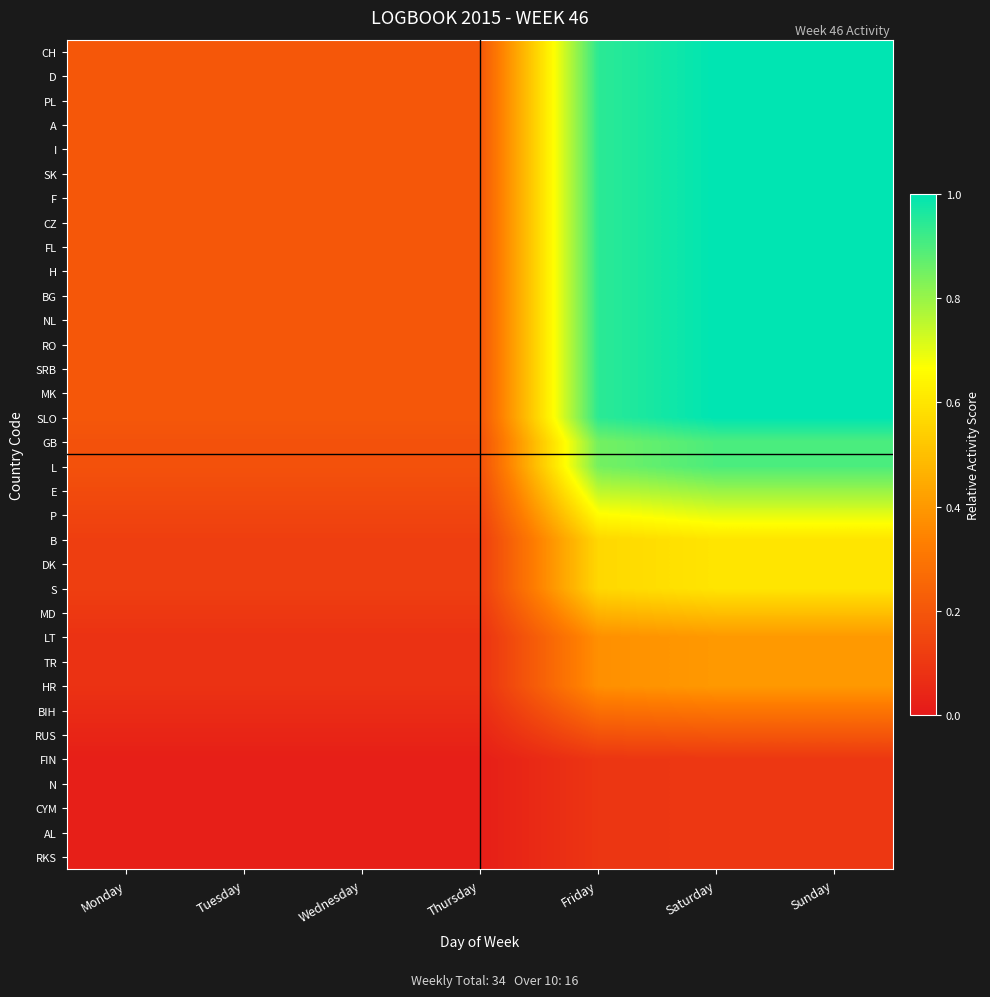

Reading left to right, extract all data points from this chart.

CH: Monday=0.2	Tuesday=0.2	Wednesday=0.2	Thursday=0.2	Friday=0.9	Saturday=1.0	Sunday=1.0
D: Monday=0.2	Tuesday=0.2	Wednesday=0.2	Thursday=0.2	Friday=0.9	Saturday=1.0	Sunday=1.0
PL: Monday=0.2	Tuesday=0.2	Wednesday=0.2	Thursday=0.2	Friday=0.9	Saturday=1.0	Sunday=1.0
A: Monday=0.2	Tuesday=0.2	Wednesday=0.2	Thursday=0.2	Friday=0.9	Saturday=1.0	Sunday=1.0
I: Monday=0.2	Tuesday=0.2	Wednesday=0.2	Thursday=0.2	Friday=0.9	Saturday=1.0	Sunday=1.0
SK: Monday=0.2	Tuesday=0.2	Wednesday=0.2	Thursday=0.2	Friday=0.9	Saturday=1.0	Sunday=1.0
F: Monday=0.2	Tuesday=0.2	Wednesday=0.2	Thursday=0.2	Friday=0.9	Saturday=1.0	Sunday=1.0
CZ: Monday=0.2	Tuesday=0.2	Wednesday=0.2	Thursday=0.2	Friday=0.9	Saturday=1.0	Sunday=1.0
FL: Monday=0.2	Tuesday=0.2	Wednesday=0.2	Thursday=0.2	Friday=0.9	Saturday=1.0	Sunday=1.0
H: Monday=0.2	Tuesday=0.2	Wednesday=0.2	Thursday=0.2	Friday=0.9	Saturday=1.0	Sunday=1.0
BG: Monday=0.2	Tuesday=0.2	Wednesday=0.2	Thursday=0.2	Friday=0.9	Saturday=1.0	Sunday=1.0
NL: Monday=0.2	Tuesday=0.2	Wednesday=0.2	Thursday=0.2	Friday=0.9	Saturday=1.0	Sunday=1.0
RO: Monday=0.2	Tuesday=0.2	Wednesday=0.2	Thursday=0.2	Friday=0.9	Saturday=1.0	Sunday=1.0
SRB: Monday=0.2	Tuesday=0.2	Wednesday=0.2	Thursday=0.2	Friday=0.9	Saturday=1.0	Sunday=1.0
MK: Monday=0.2	Tuesday=0.2	Wednesday=0.2	Thursday=0.2	Friday=0.9	Saturday=1.0	Sunday=1.0
SLO: Monday=0.2	Tuesday=0.2	Wednesday=0.2	Thursday=0.2	Friday=0.9	Saturday=1.0	Sunday=1.0
GB: Monday=0.2	Tuesday=0.2	Wednesday=0.2	Thursday=0.2	Friday=0.8	Saturday=0.9	Sunday=0.9
L: Monday=0.2	Tuesday=0.2	Wednesday=0.2	Thursday=0.2	Friday=0.8	Saturday=0.9	Sunday=0.9
E: Monday=0.2	Tuesday=0.2	Wednesday=0.2	Thursday=0.2	Friday=0.8	Saturday=0.8	Sunday=0.8
P: Monday=0.1	Tuesday=0.1	Wednesday=0.1	Thursday=0.1	Friday=0.7	Saturday=0.7	Sunday=0.7
B: Monday=0.1	Tuesday=0.1	Wednesday=0.1	Thursday=0.1	Friday=0.6	Saturday=0.6	Sunday=0.6
DK: Monday=0.1	Tuesday=0.1	Wednesday=0.1	Thursday=0.1	Friday=0.6	Saturday=0.6	Sunday=0.6
S: Monday=0.1	Tuesday=0.1	Wednesday=0.1	Thursday=0.1	Friday=0.6	Saturday=0.6	Sunday=0.6
MD: Monday=0.1	Tuesday=0.1	Wednesday=0.1	Thursday=0.1	Friday=0.5	Saturday=0.5	Sunday=0.5
LT: Monday=0.1	Tuesday=0.1	Wednesday=0.1	Thursday=0.1	Friday=0.4	Saturday=0.4	Sunday=0.4
TR: Monday=0.1	Tuesday=0.1	Wednesday=0.1	Thursday=0.1	Friday=0.4	Saturday=0.4	Sunday=0.4
HR: Monday=0.1	Tuesday=0.1	Wednesday=0.1	Thursday=0.1	Friday=0.4	Saturday=0.4	Sunday=0.4
BIH: Monday=0.1	Tuesday=0.1	Wednesday=0.1	Thursday=0.1	Friday=0.3	Saturday=0.3	Sunday=0.3
RUS: Monday=0.0	Tuesday=0.0	Wednesday=0.0	Thursday=0.0	Friday=0.2	Saturday=0.2	Sunday=0.2
FIN: Monday=0.0	Tuesday=0.0	Wednesday=0.0	Thursday=0.0	Friday=0.1	Saturday=0.1	Sunday=0.1
N: Monday=0.0	Tuesday=0.0	Wednesday=0.0	Thursday=0.0	Friday=0.1	Saturday=0.1	Sunday=0.1
CYM: Monday=0.0	Tuesday=0.0	Wednesday=0.0	Thursday=0.0	Friday=0.1	Saturday=0.1	Sunday=0.1
AL: Monday=0.0	Tuesday=0.0	Wednesday=0.0	Thursday=0.0	Friday=0.1	Saturday=0.1	Sunday=0.1
RKS: Monday=0.0	Tuesday=0.0	Wednesday=0.0	Thursday=0.0	Friday=0.1	Saturday=0.1	Sunday=0.1